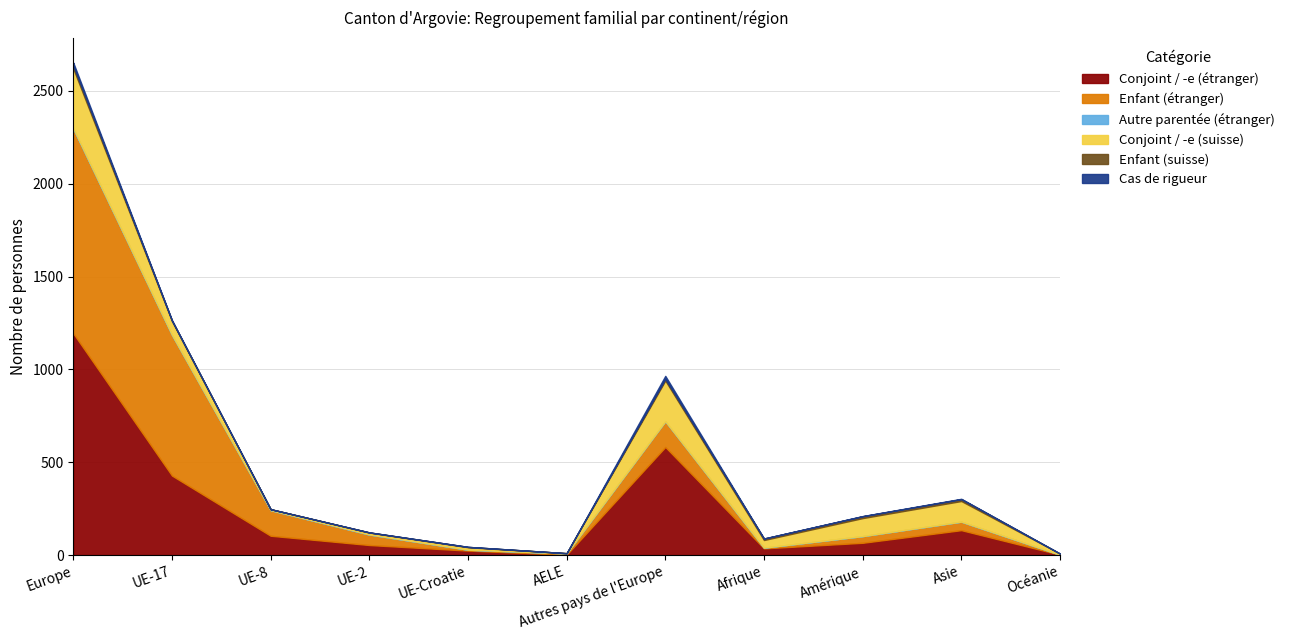

Which series has the largest total across all categories?

Conjoint / -e (étranger)